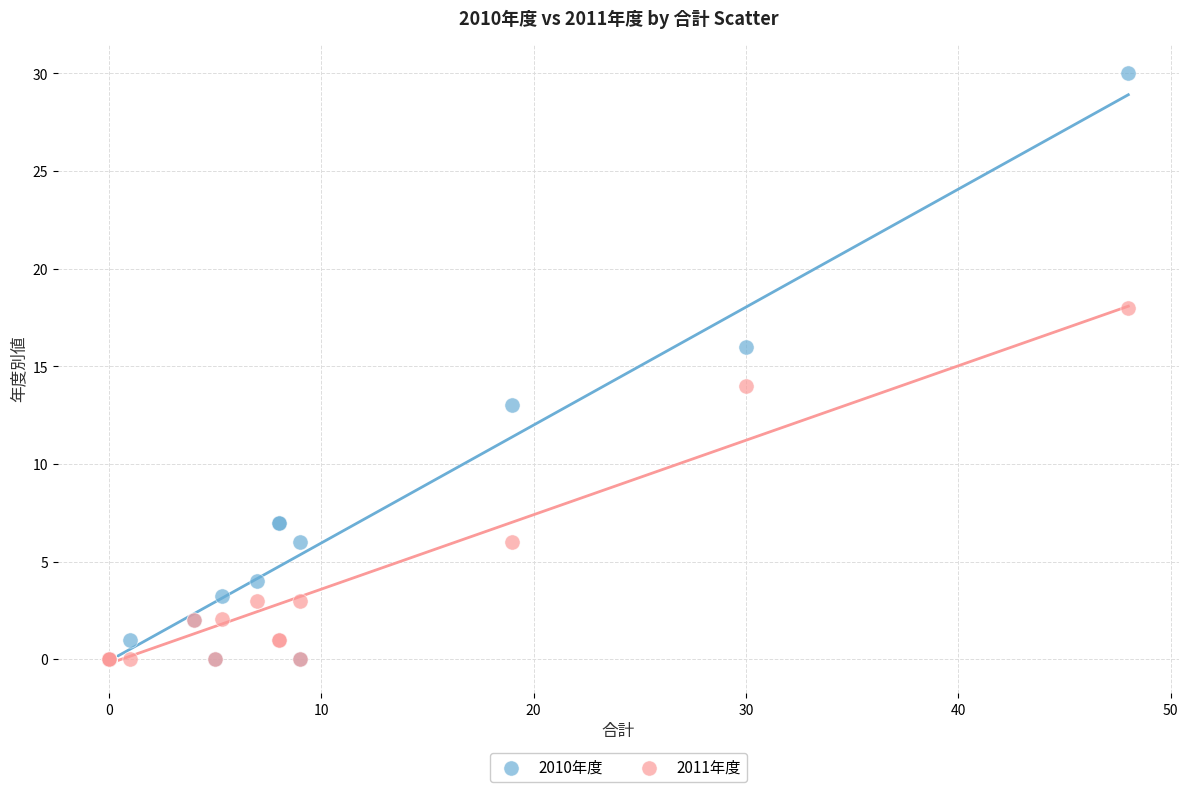

What are all the series names shown in the legend?

2010年度, 2011年度